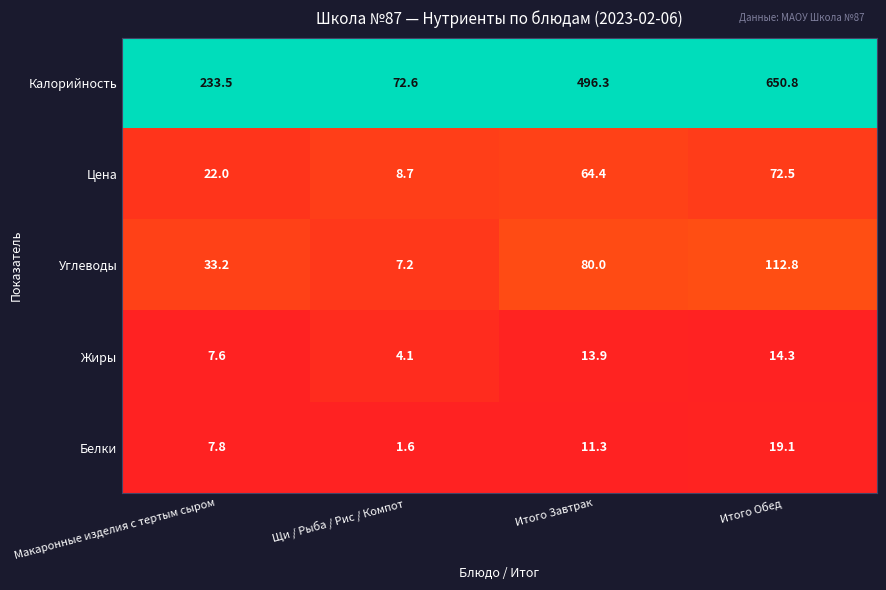

What is the difference between the Калорийность values at Щи / Рыба / Рис / Компот and Итого Завтрак?

423.7